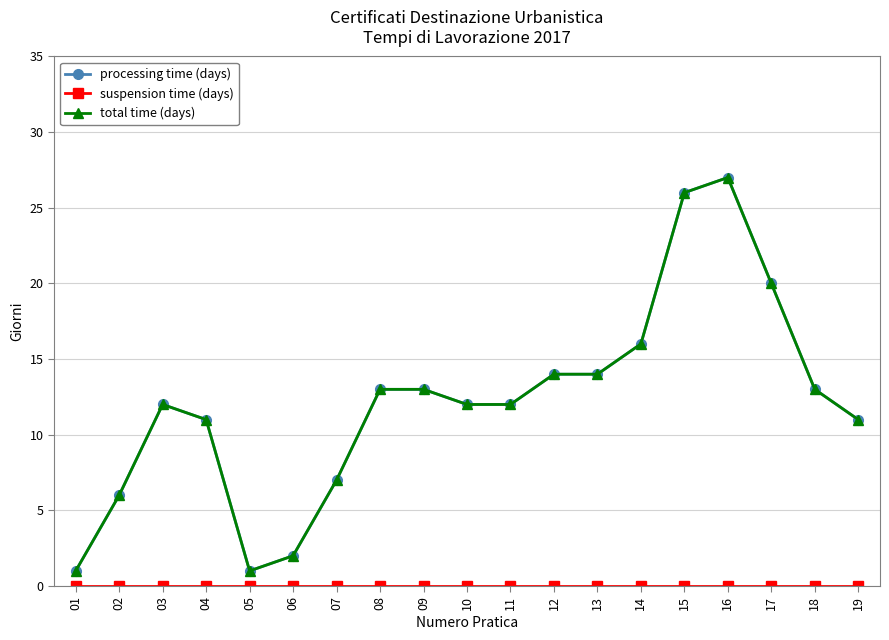

True or false: processing time (days) has more than 1 points higher than both neighbors.

True